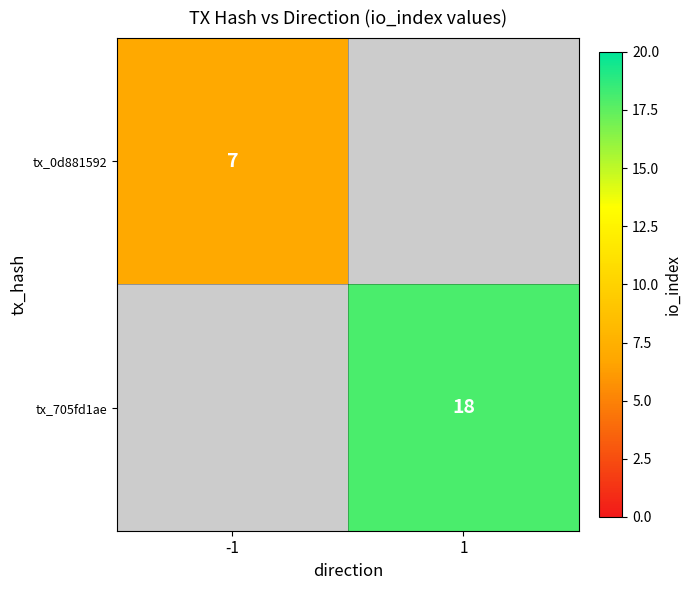

True or false: tx_705fd1ae has a value of 11 at 1.

False